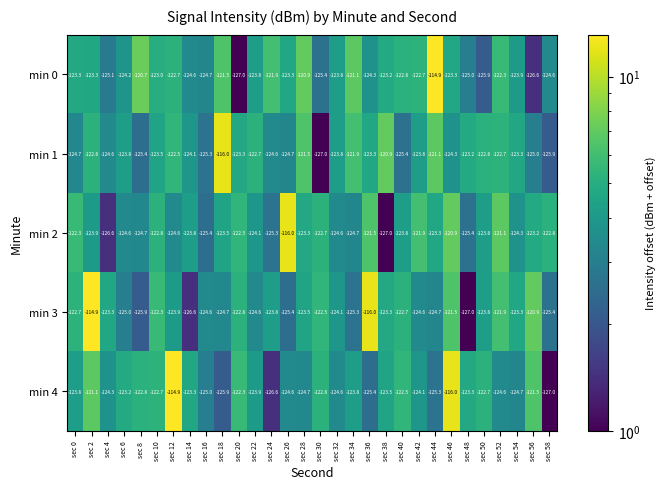

What is the difference between the maximum and minimum values in the min 1 series?

11.0